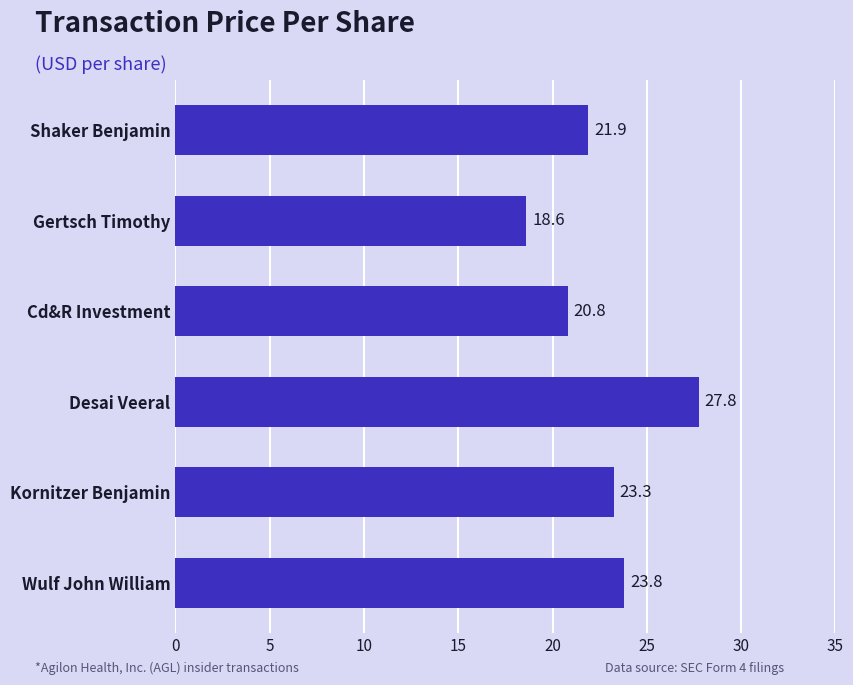

Rank the categories by value from highest to lowest.

Desai Veeral, Wulf John William, Kornitzer Benjamin, Shaker Benjamin, Cd&R Investment, Gertsch Timothy